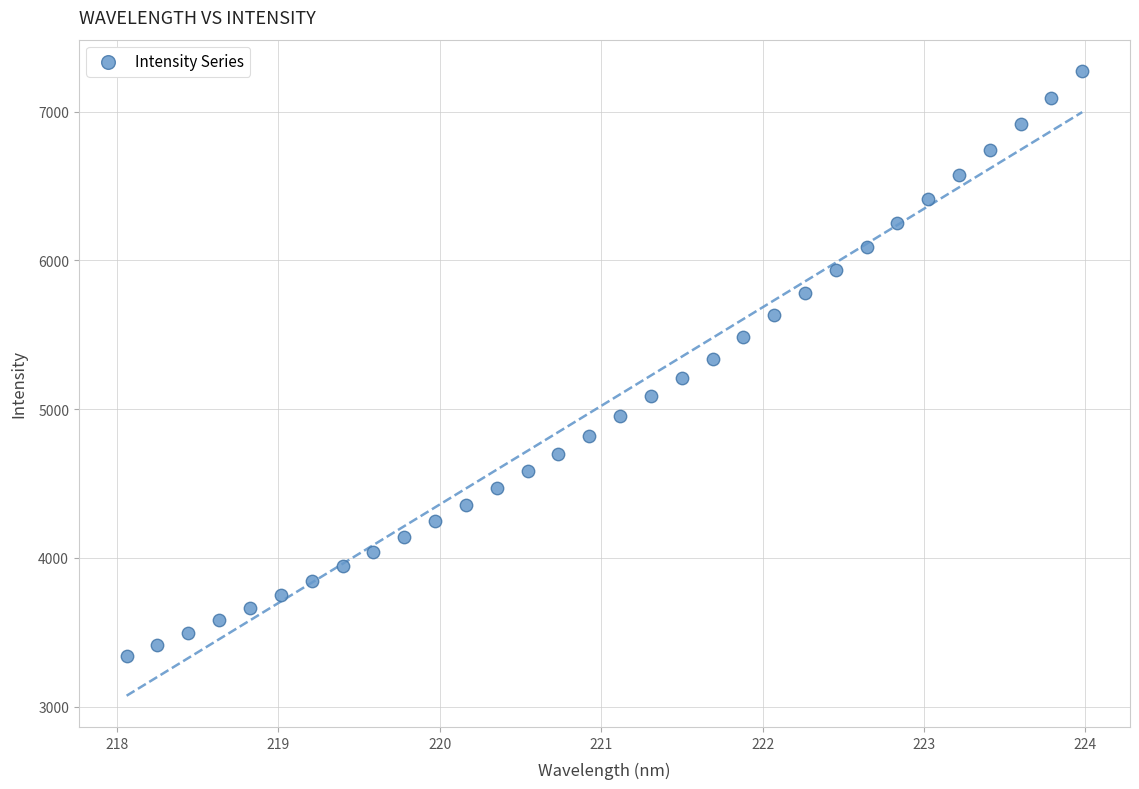

What is the range of X values (max minus min)?

5.9